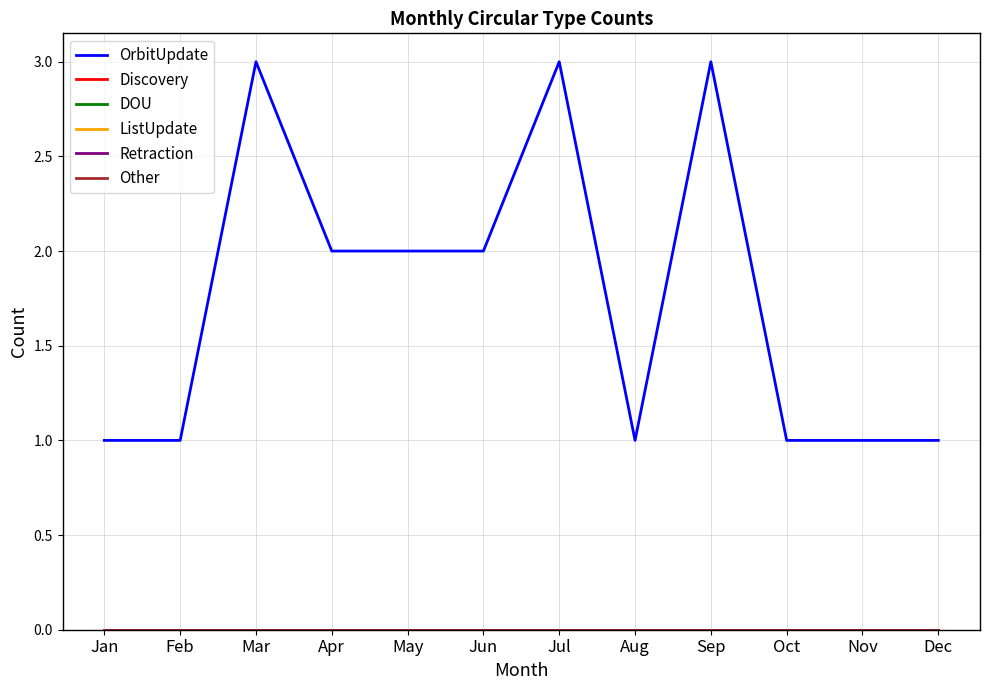

Is this an area chart (filled region under the line)?

No